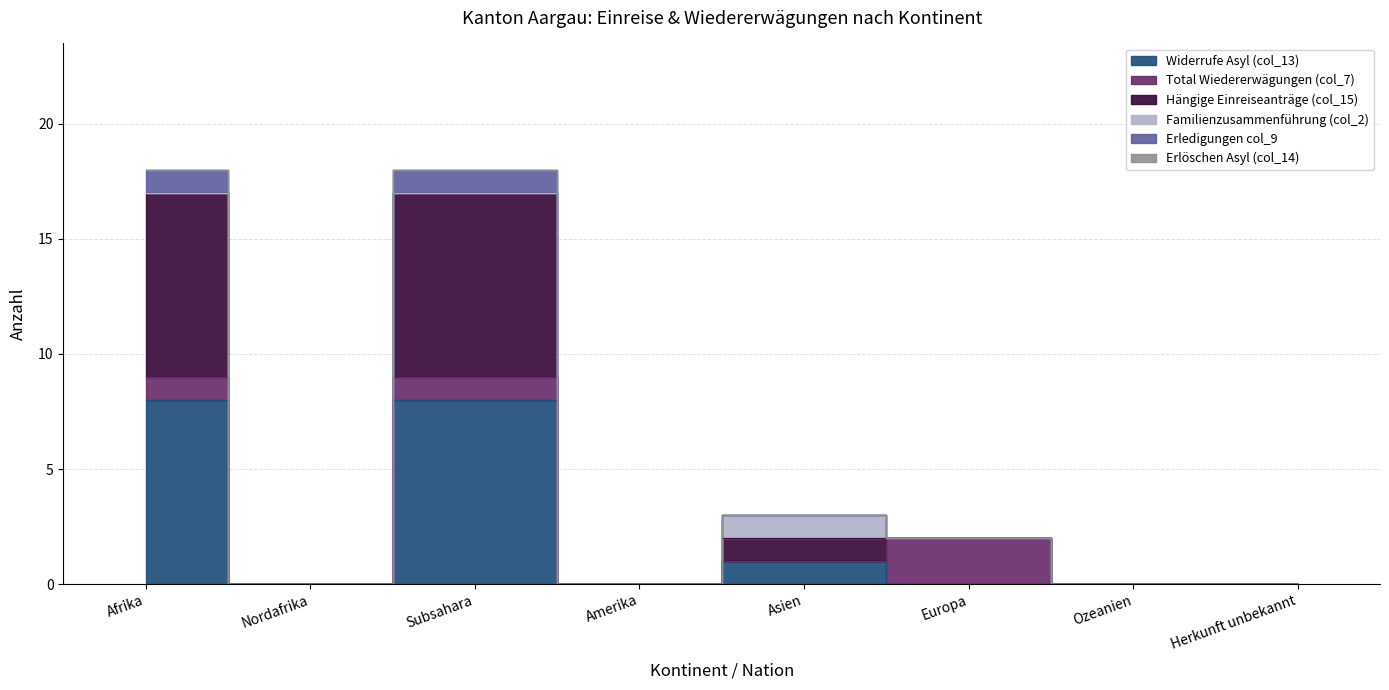

True or false: Widerrufe Asyl (col_13) and Hängige Einreiseanträge (col_15) cross at least once.

False